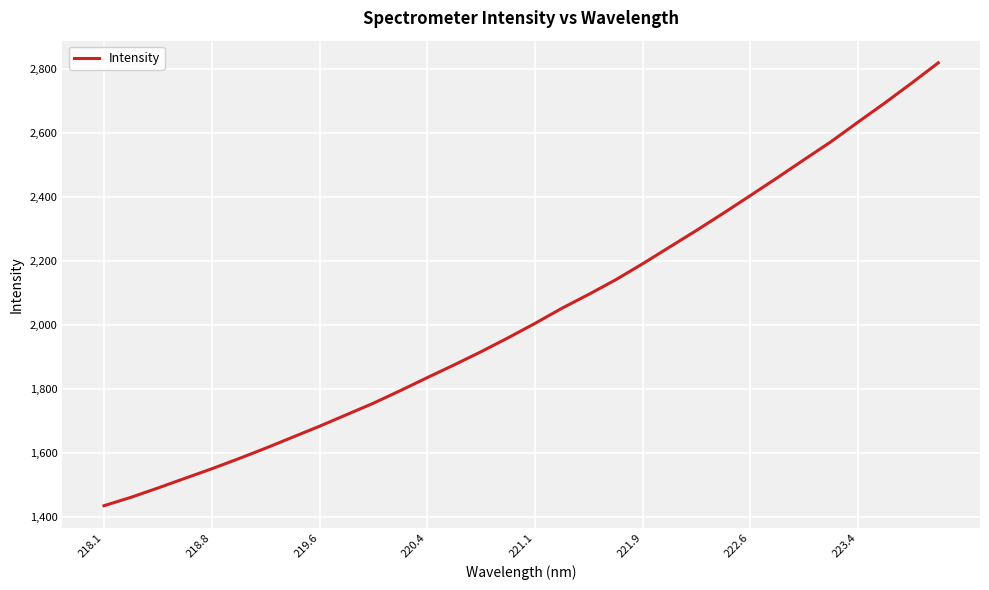

True or false: the data has more than 0 interior local peaks.

False